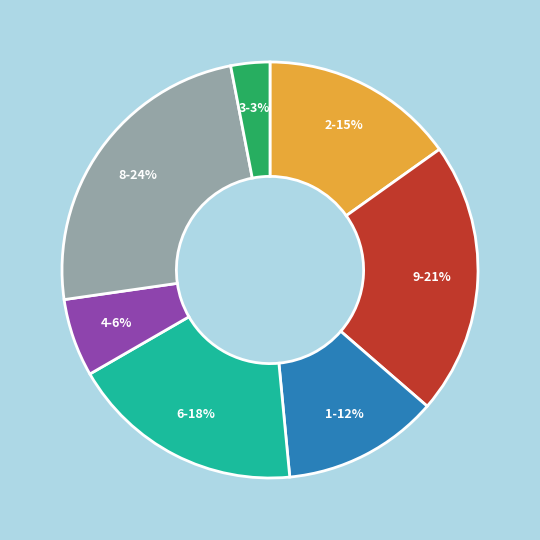

To the nearest percent, what is the difference between the 2 and 4 slice percentages?

9%